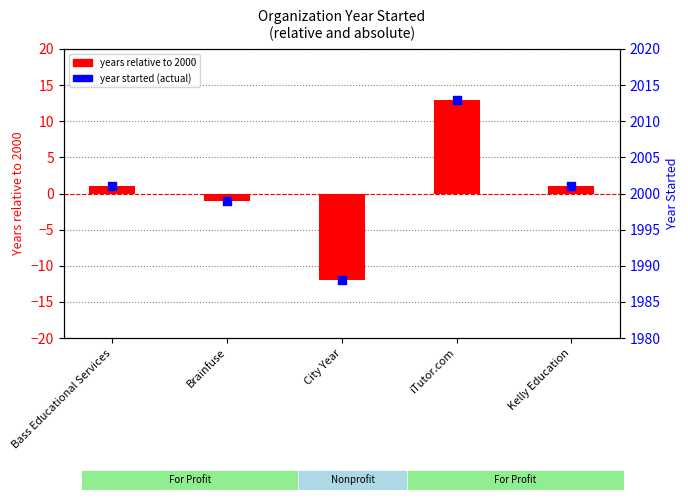

Is the value of Years relative to 2000 at iTutor.com greater than the value of Year Started (actual) at City Year?

No